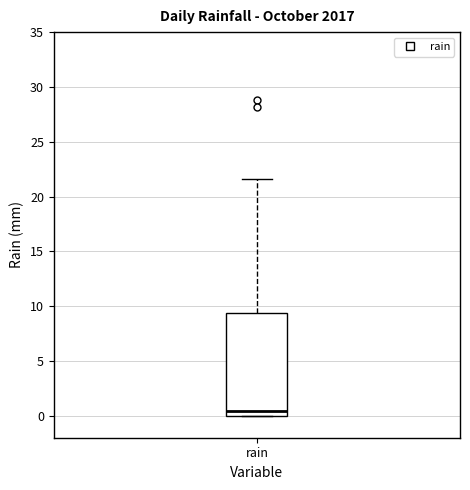

Transcribe this box plot: give where the median line is, the range the box spans, and where the two whiskers end, as read against the y-axis. The values are not printed on the chart, so give them approximately, as read against the axis.

median 0.5, box 0.0 to 9.5, whiskers 0.0 to 21.5